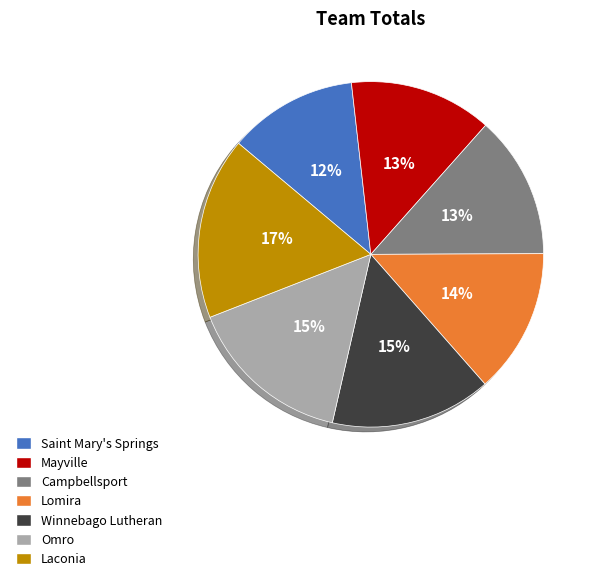

Which category has the smallest portion of the pie?

Saint Mary's Springs